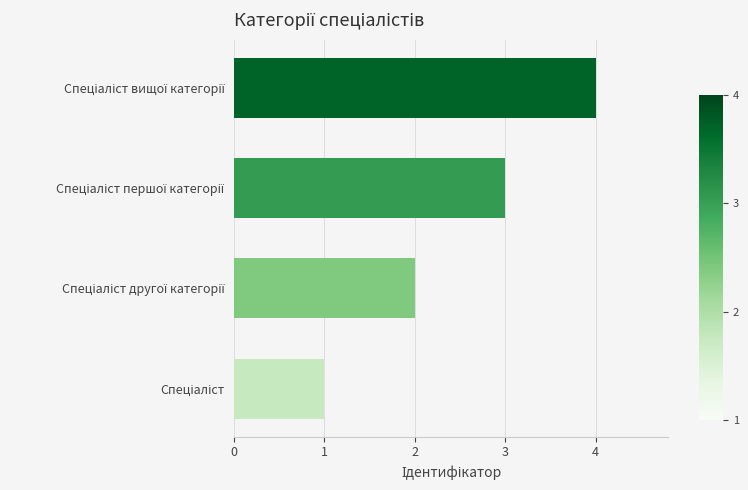

What is the sum of all values?

10